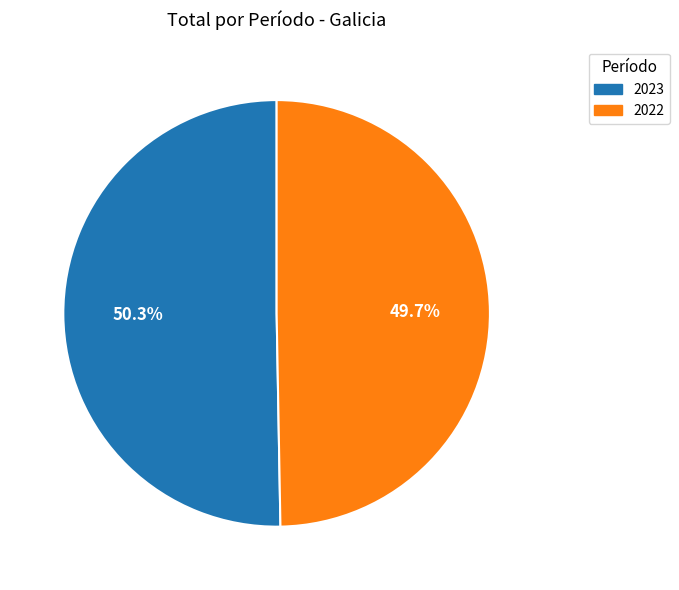

What is the largest slice in the pie chart?

2023